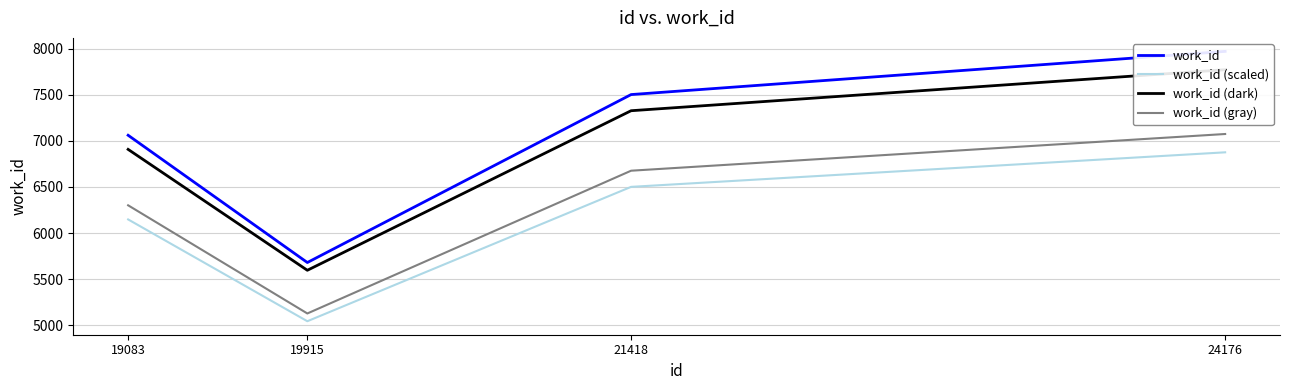

True or false: work_id and work_id (scaled) intersect in this chart.

False